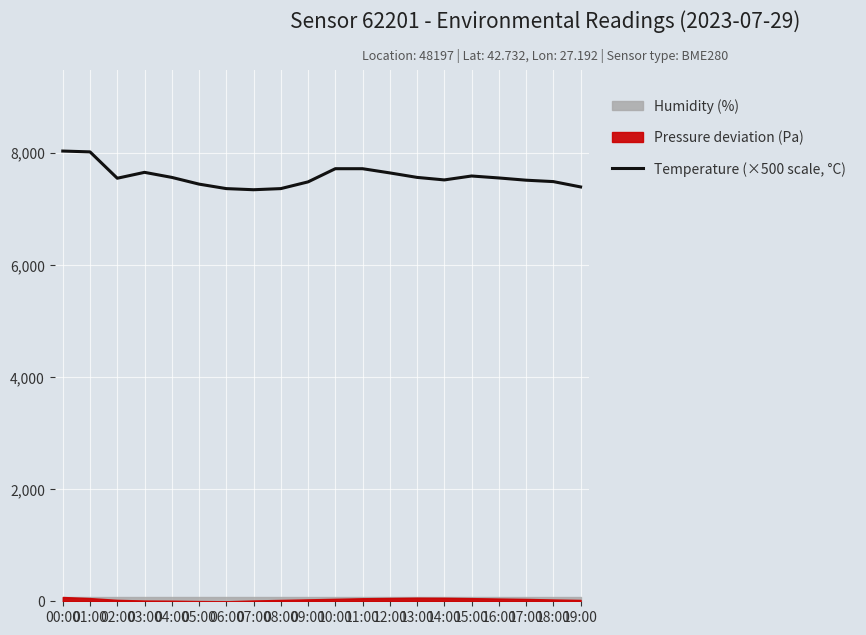

What position from the left is 19:00?

20